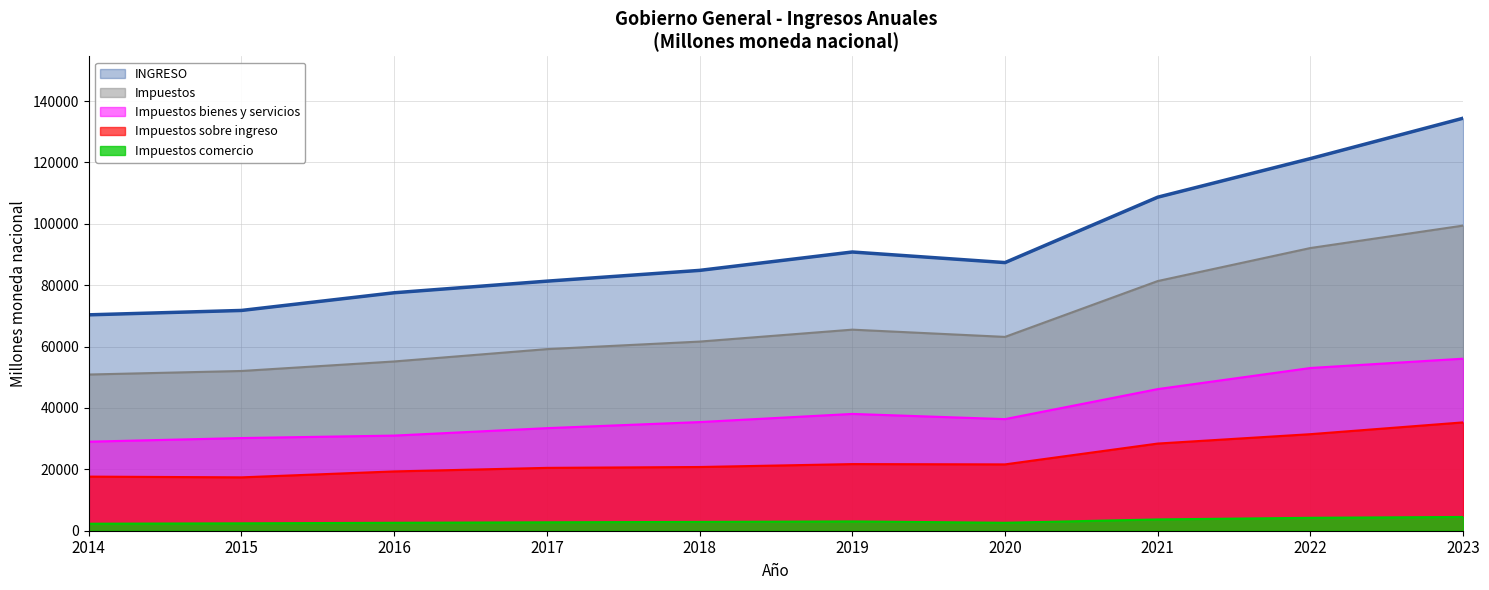

True or false: Impuestos comercio has a value of 3036.4 at 2019.

True